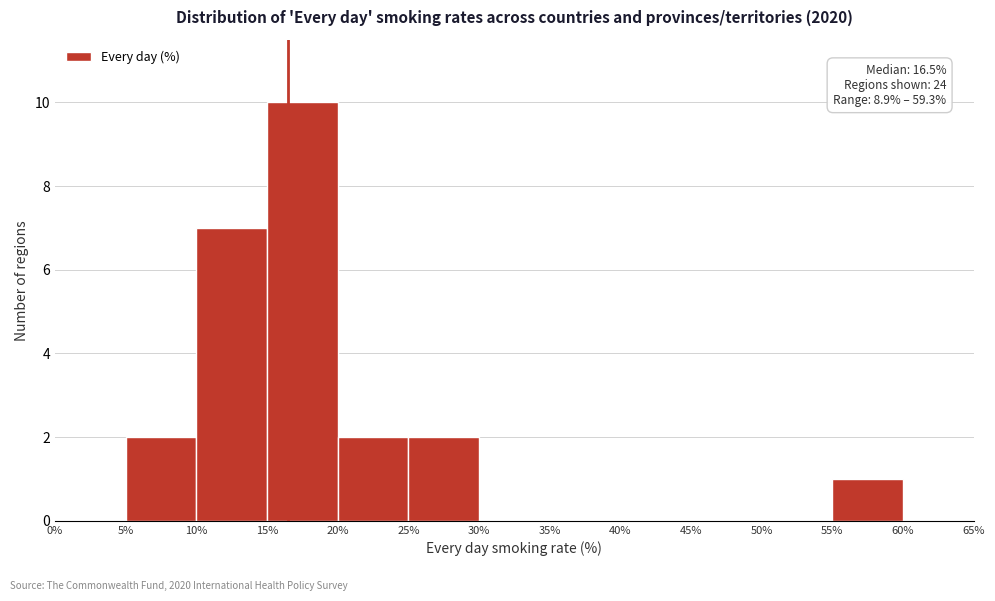

Over which range of the x-axis is the bar tallest?

15% to 20%